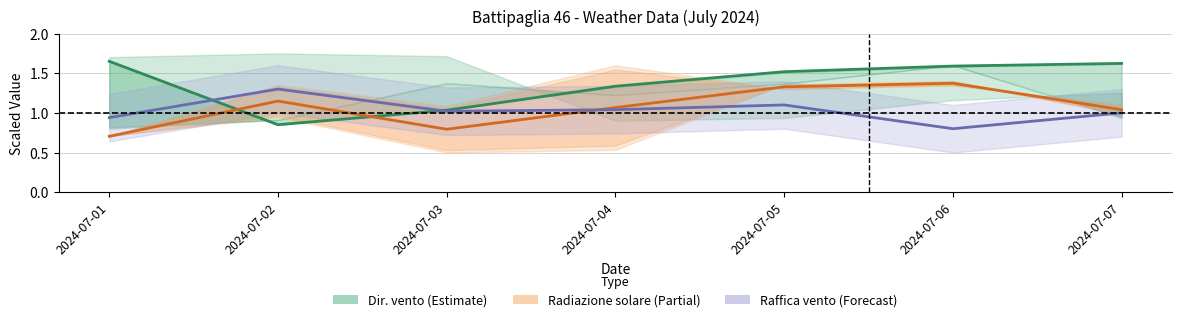

Read the Radiazione solare (Partial) value at 2024-07-03.

0.8